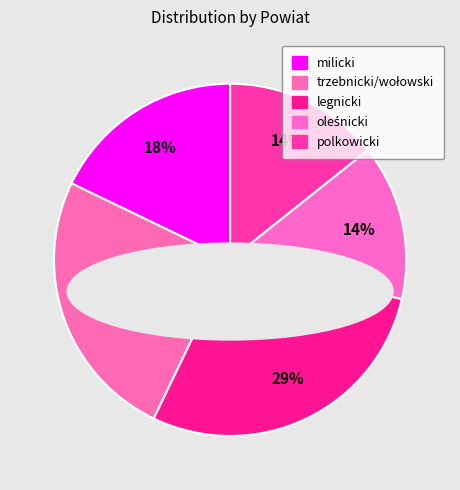

Count the number of slices in the pie.

5